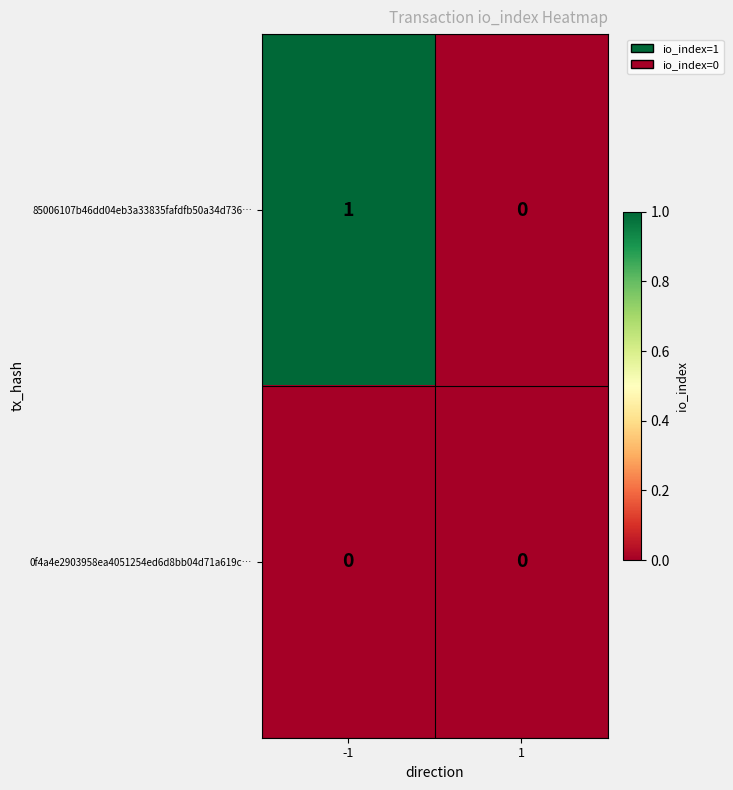

List the series in order of their overall mean, lowest first.

0f4a4e2903958ea4051254ed6d8bb04d71a619c…, 85006107b46dd04eb3a33835fafdfb50a34d736…